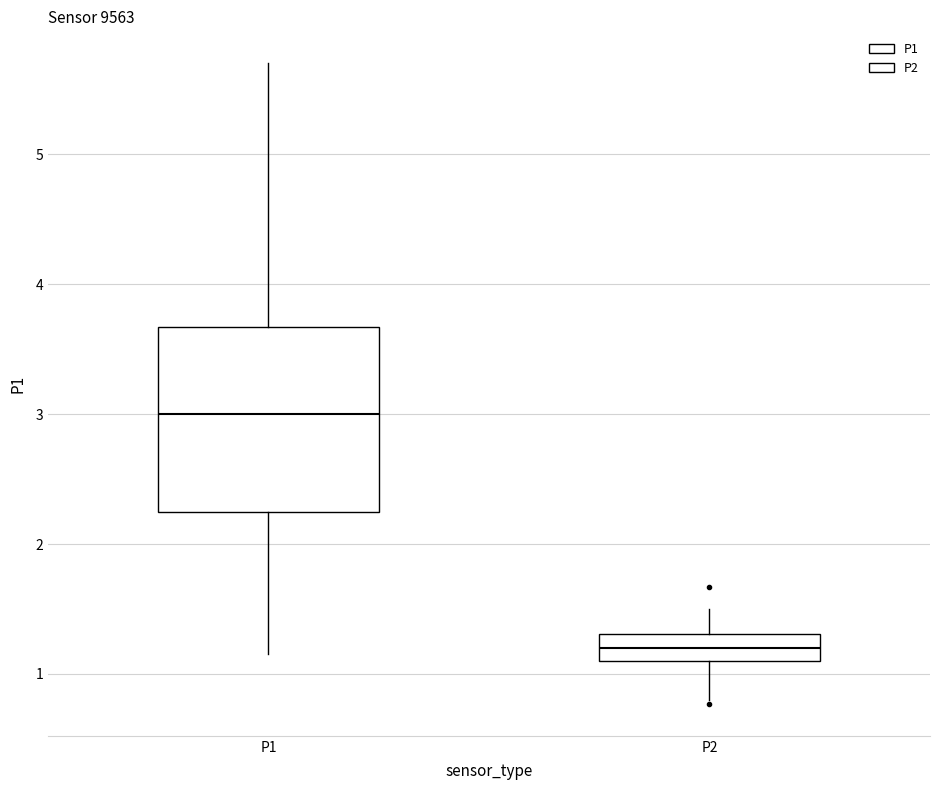

Reading left to right, read every box against the y-axis: the position of its median line, the range the box covers, and the ends of its whiskers. The values are not printed on the chart, so give them approximately, as read against the axis.

P1: median 3.0, box 2.2 to 3.7, whiskers 1.2 to 5.7
P2: median 1.2, box 1.1 to 1.3, whiskers 0.8 to 1.5